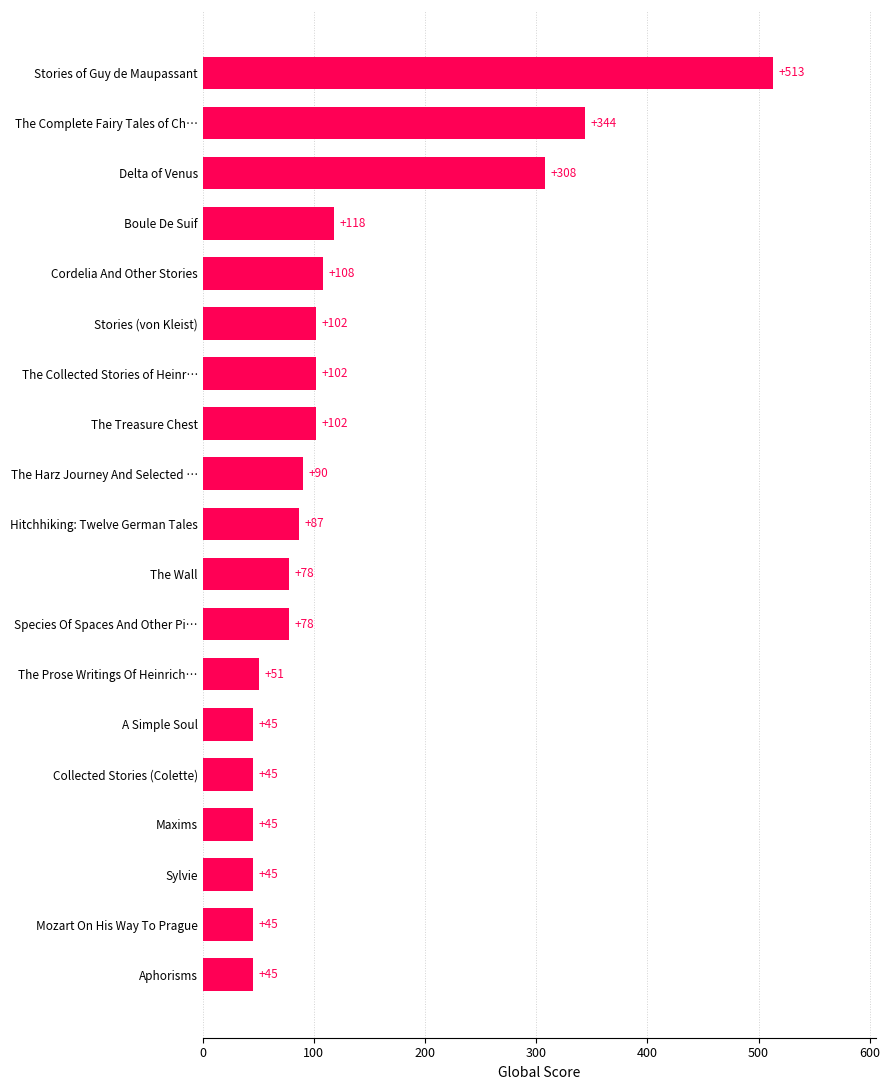

Reading top to bottom, transcribe all the data shown in this chart.

Stories of Guy de Maupassant=513	The Complete Fairy Tales of Ch…=344	Delta of Venus=308	Boule De Suif=118	Cordelia And Other Stories=108	Stories (von Kleist)=102	The Collected Stories of Heinr…=102	The Treasure Chest=102	The Harz Journey And Selected …=90	Hitchhiking: Twelve German Tales=87	The Wall=78	Species Of Spaces And Other Pi…=78	The Prose Writings Of Heinrich…=51	A Simple Soul=45	Collected Stories (Colette)=45	Maxims=45	Sylvie=45	Mozart On His Way To Prague=45	Aphorisms=45